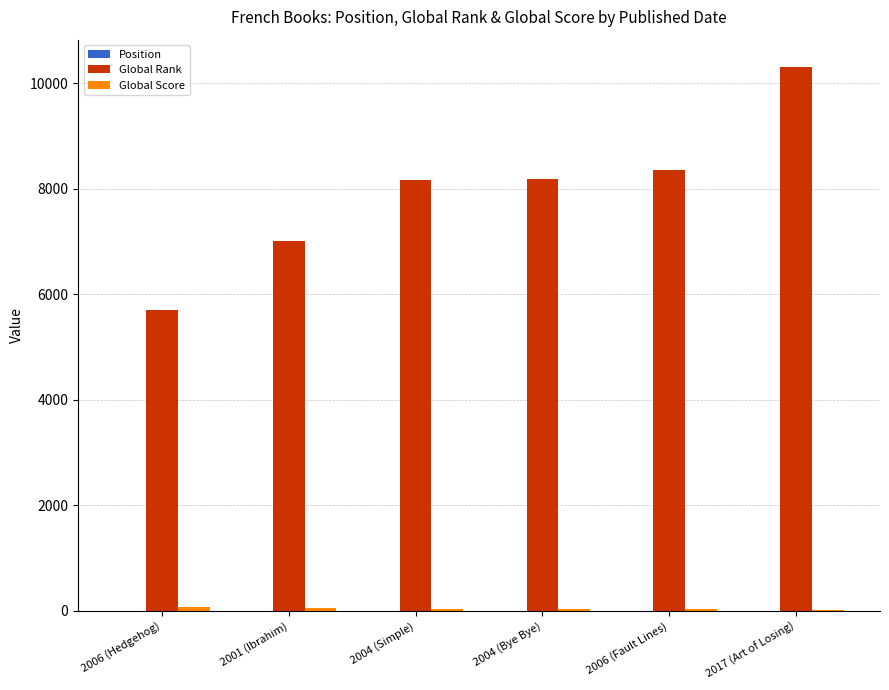

At which category is the sum across all series the highest?

2017 (Art of Losing)